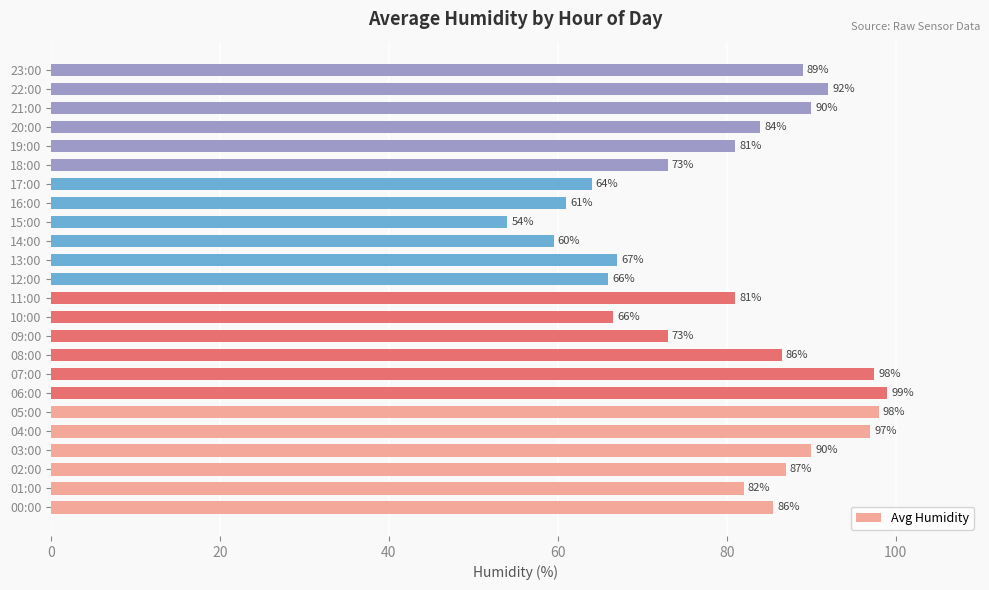

Between 21:00 and 05:00, which is larger?

05:00